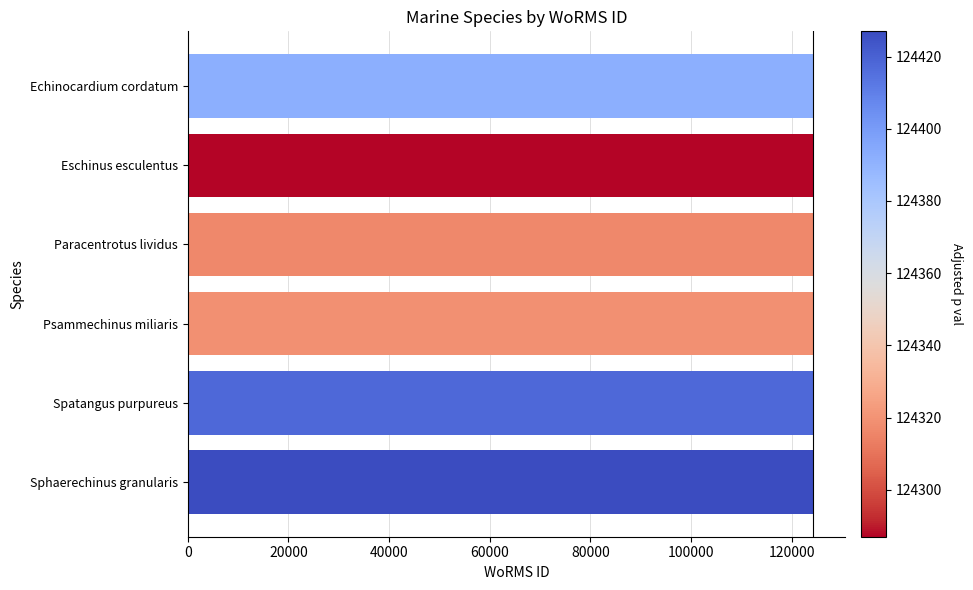

How many bars are there in total?

6